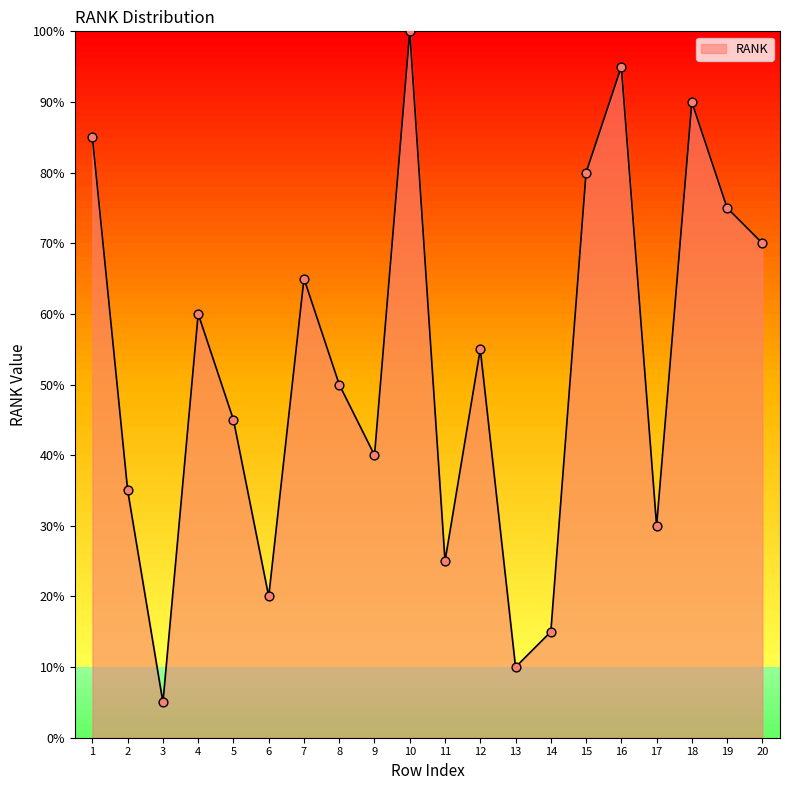

What is the ratio of the value at 1 to the value at 14?

5.7